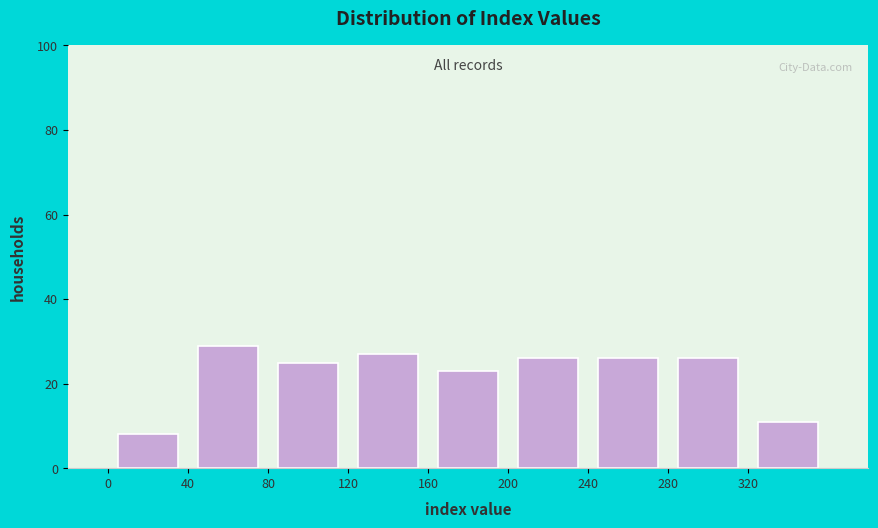

Reading left to right, transcribe this chart: for each bar, give the range it covers on the x-axis and its height. The values are not printed on the chart, so give them approximately, as read against the axis.

0 to 40: 8
40 to 80: 30
80 to 120: 26
120 to 160: 28
160 to 200: 24
200 to 240: 26
240 to 280: 26
280 to 320: 26
320 to 360: 12